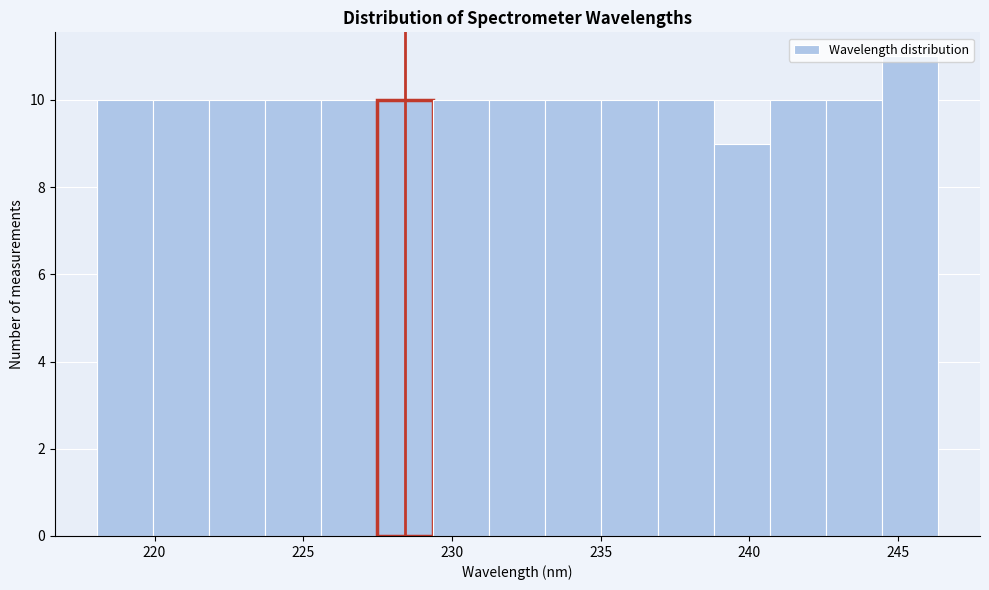

Around what value on the x-axis is the tallest bar? Give the approximate position of its centre, as read against the axis.

245.5